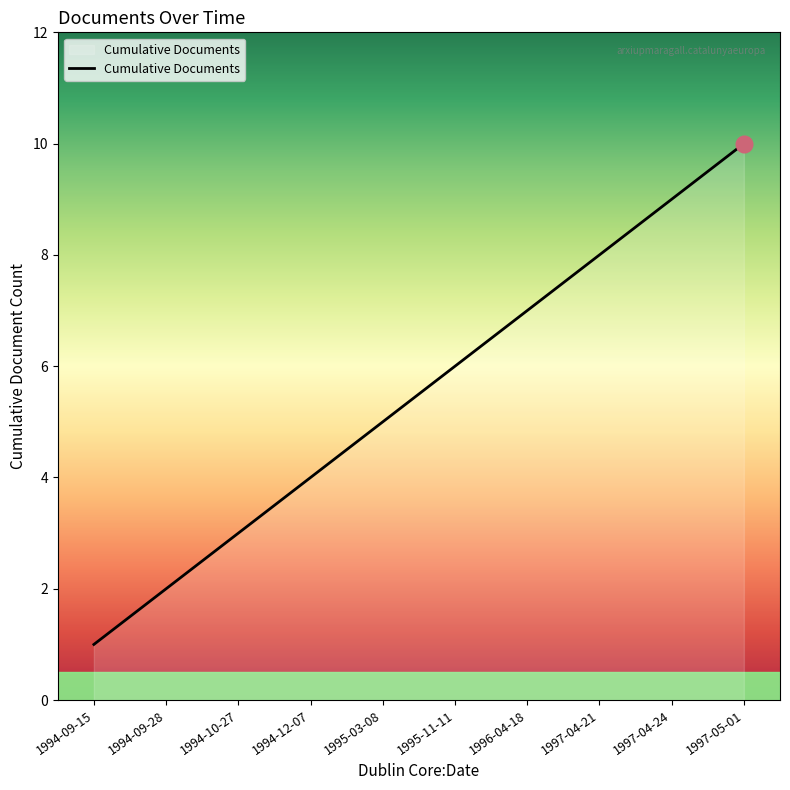

Which has a higher value, 1994-10-27 or 1997-04-21?

1997-04-21